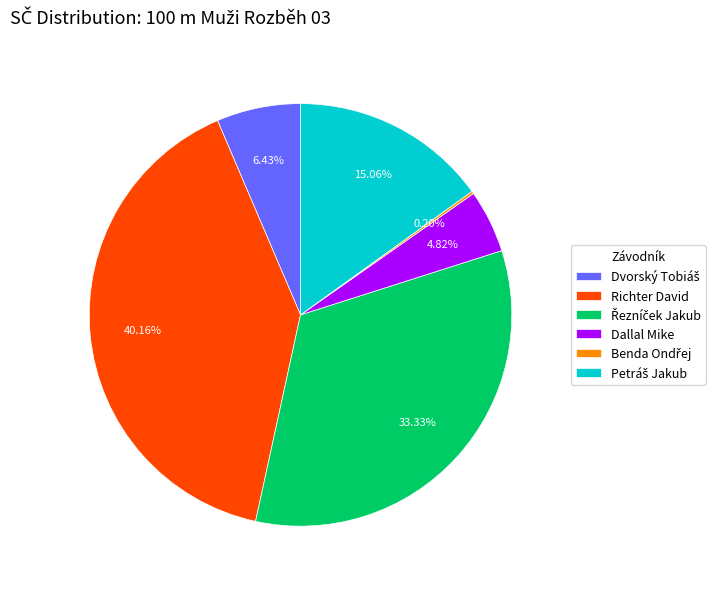

Does Richter David represent more than half of the total?

No